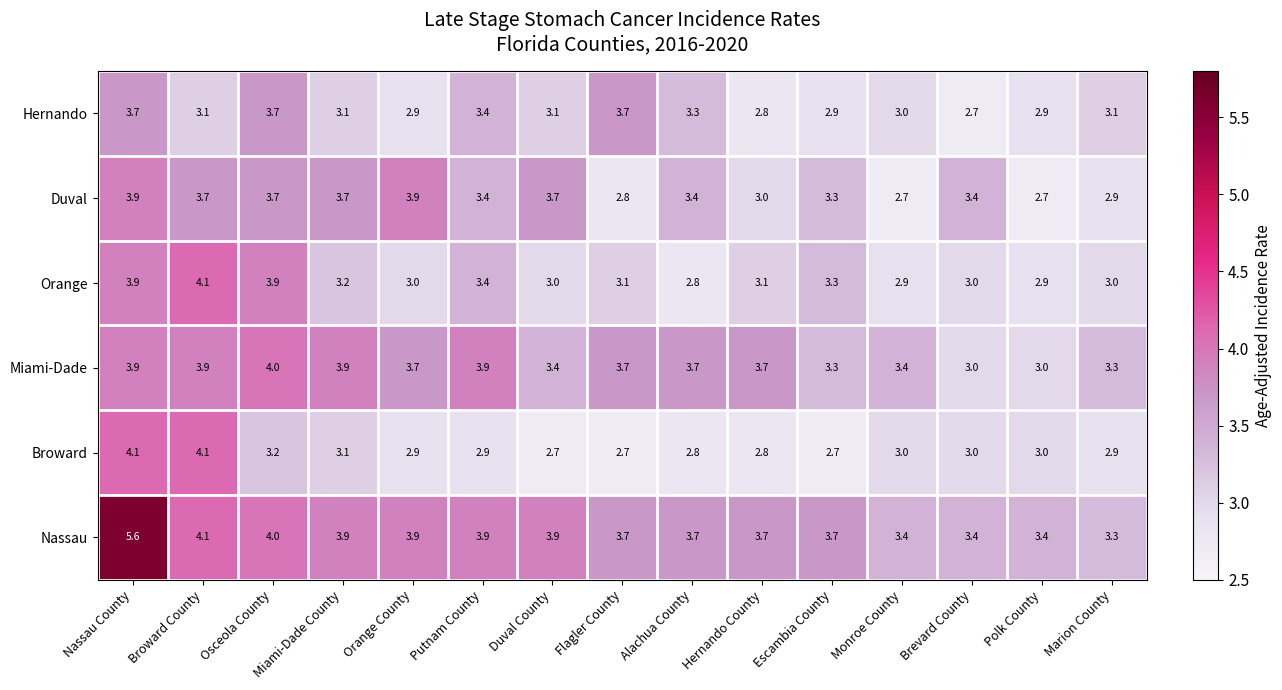

True or false: Hernando has a value of 1.0 at Escambia County.

False